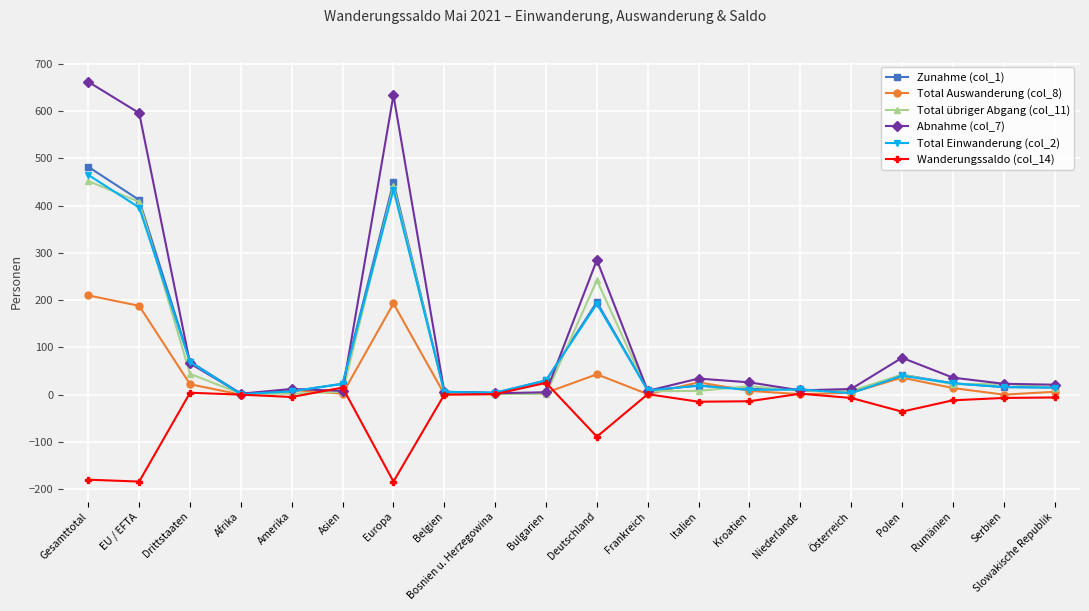

At which category is the sum across all series the highest?

Gesamttotal